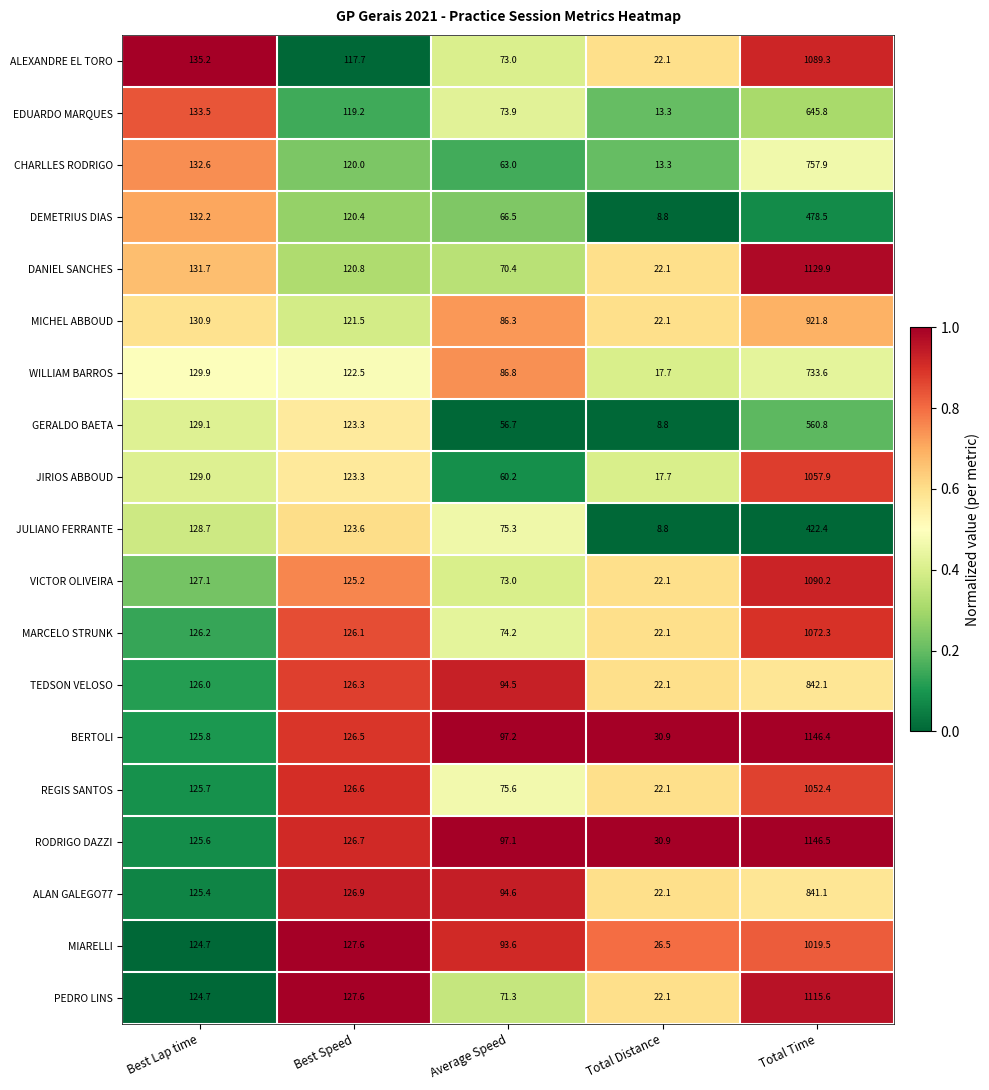

What is the average value of the GERALDO BAETA series?

175.7